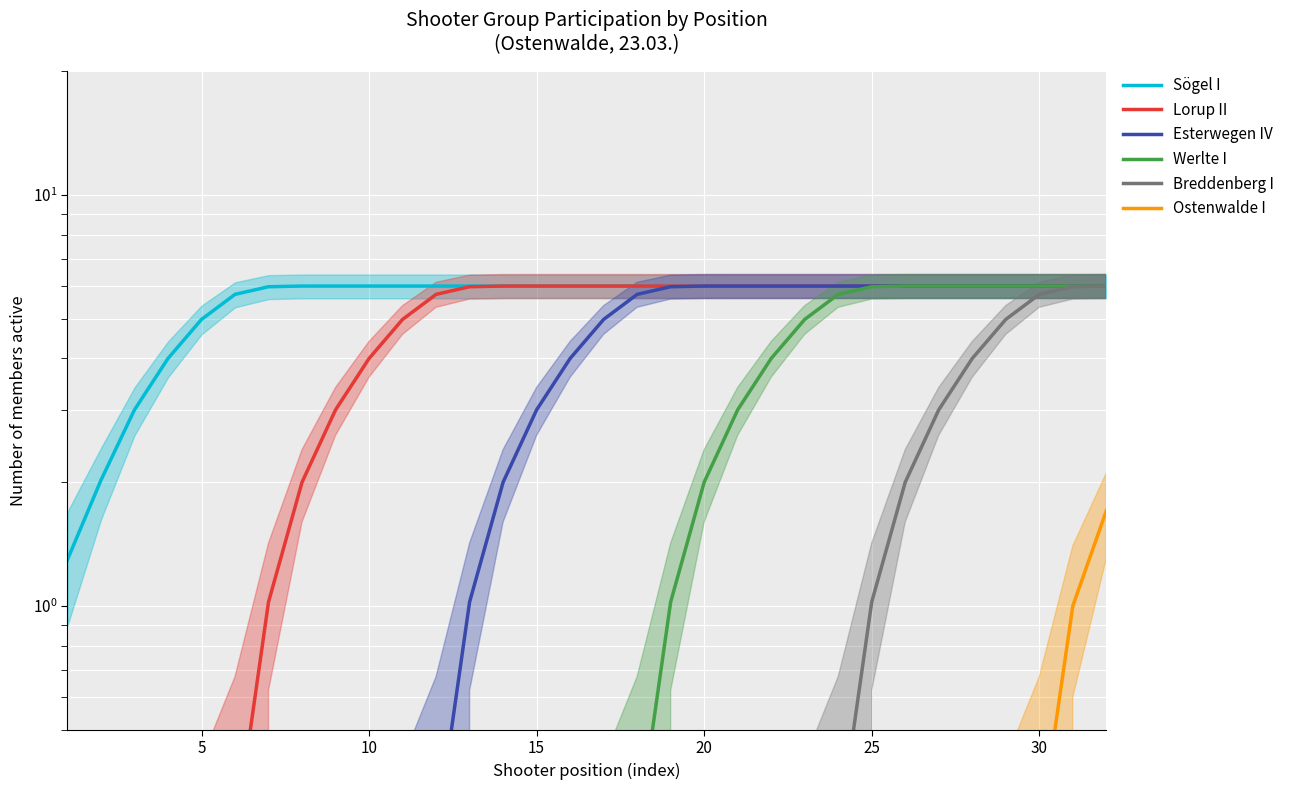

What is the value of the Lorup II point at the 12th from the left?

5.7